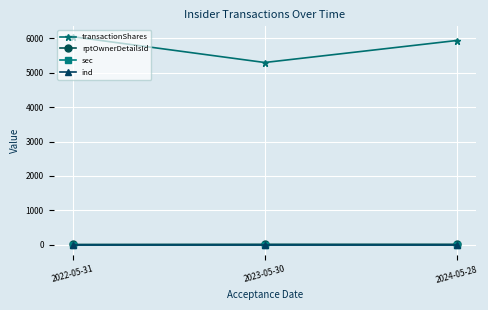

How many lines are shown in the chart?

4